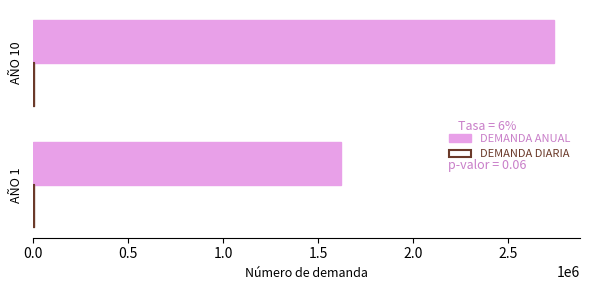

Rank the series at AÑO 1 from lowest to highest value.

DEMANDA DIARIA, DEMANDA ANUAL